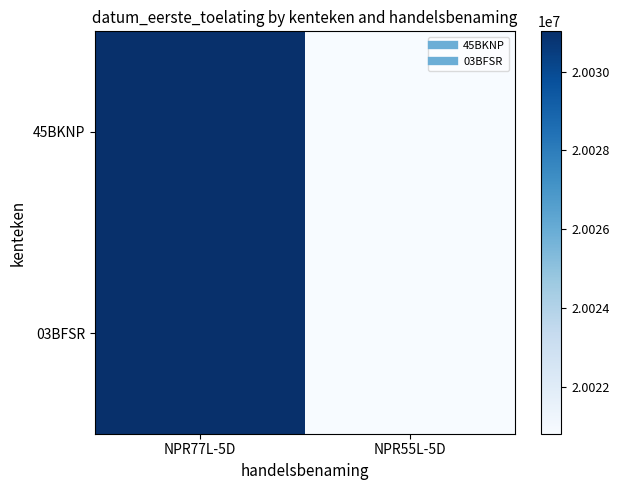

Between NPR55L-5D and NPR77L-5D, which is larger?

NPR77L-5D